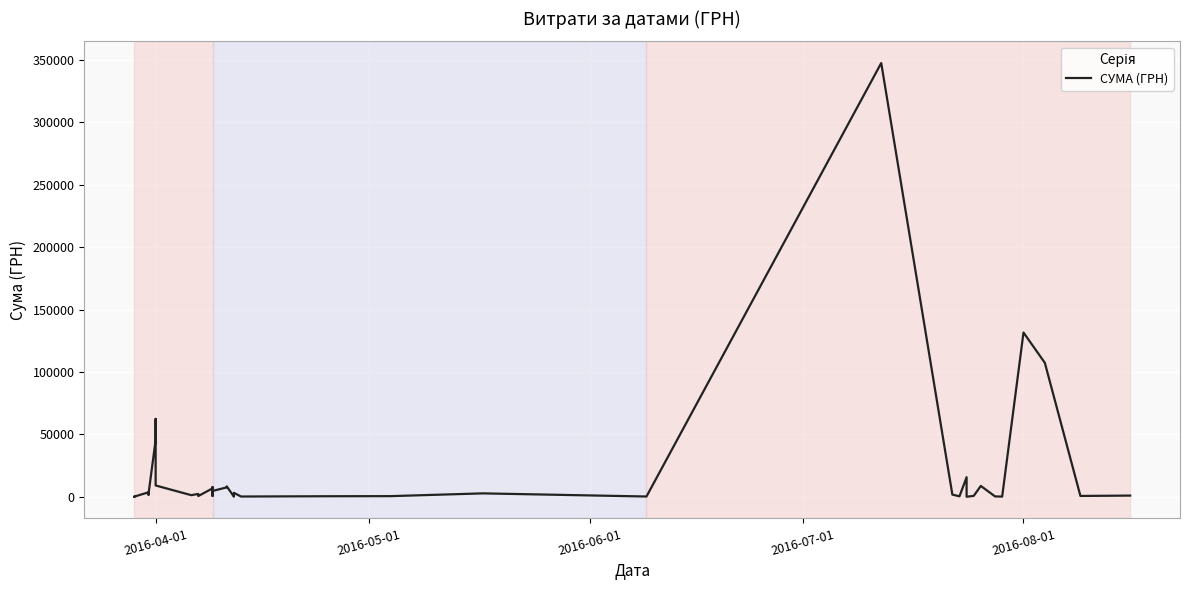

What is the value of the 27th point from the left?

180.0